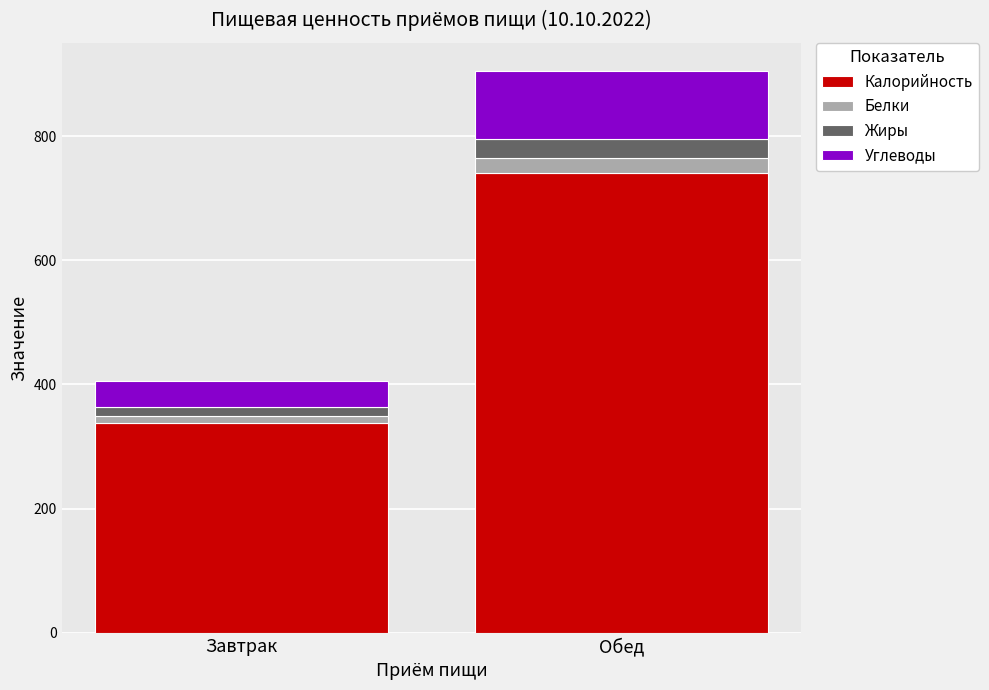

What is the total value across all series at Обед?

904.9